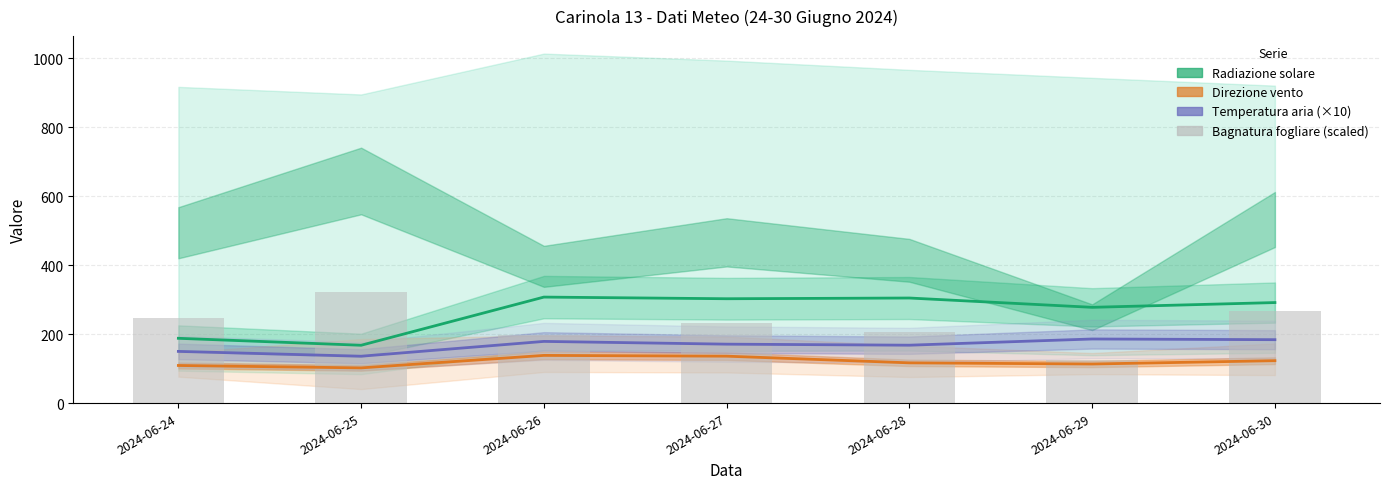

What is the approximate value of Direzione vento - Grezzo at 2024-06-25?

102.2